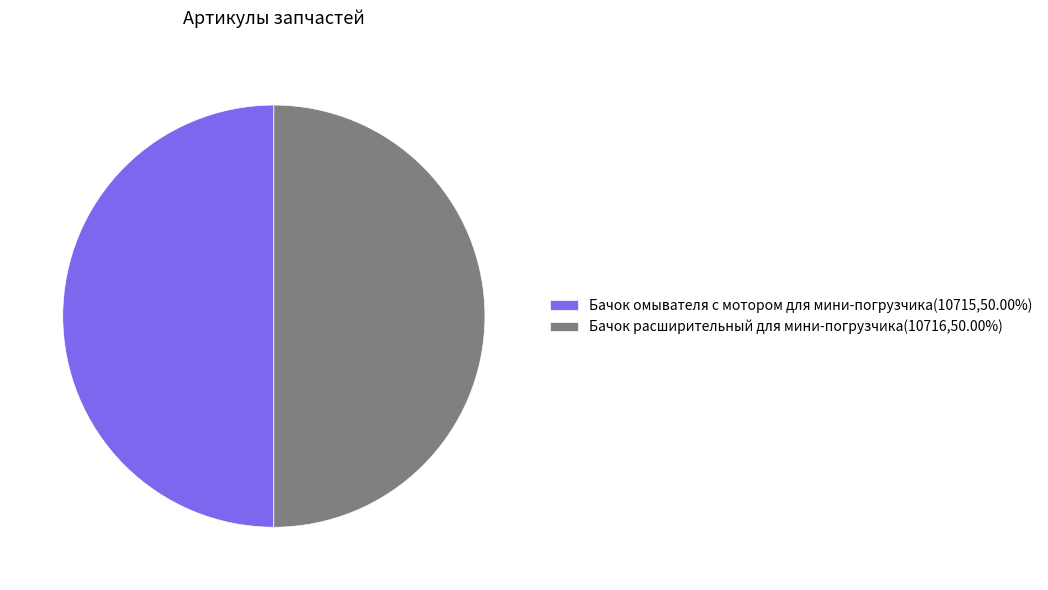

What is the ratio of the value at Бачок омывателя с мотором для мини-погрузчика(10715,50.00%) to the value at Бачок расширительный для мини-погрузчика(10716,50.00%)?

1.0